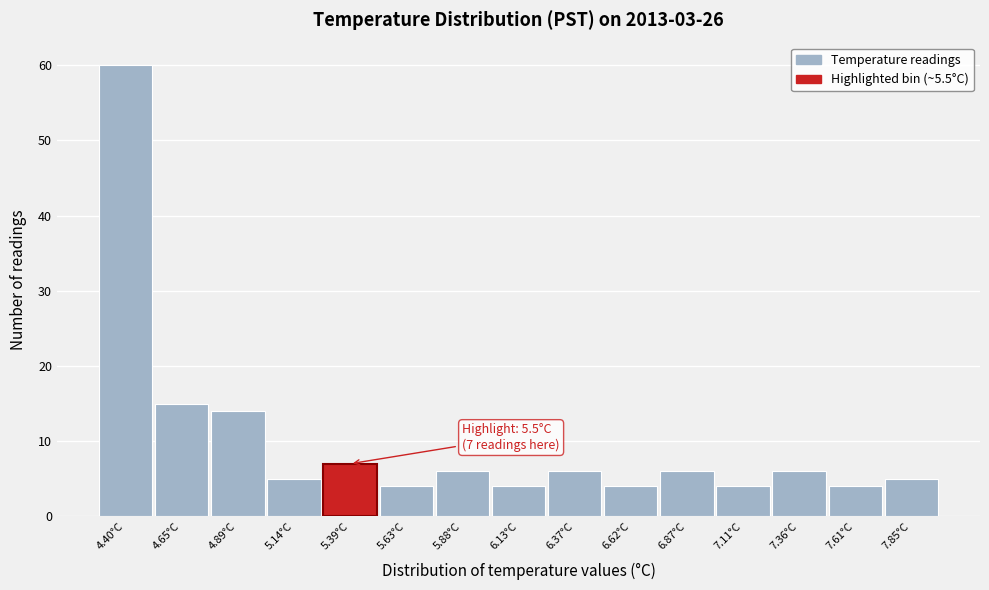

Reading left to right, what are all the values shown in this chart?

4.40°C=60	4.65°C=15	4.89°C=14	5.14°C=5	5.39°C=7	5.63°C=4	5.88°C=6	6.13°C=4	6.37°C=6	6.62°C=4	6.87°C=6	7.11°C=4	7.36°C=6	7.61°C=4	7.85°C=5